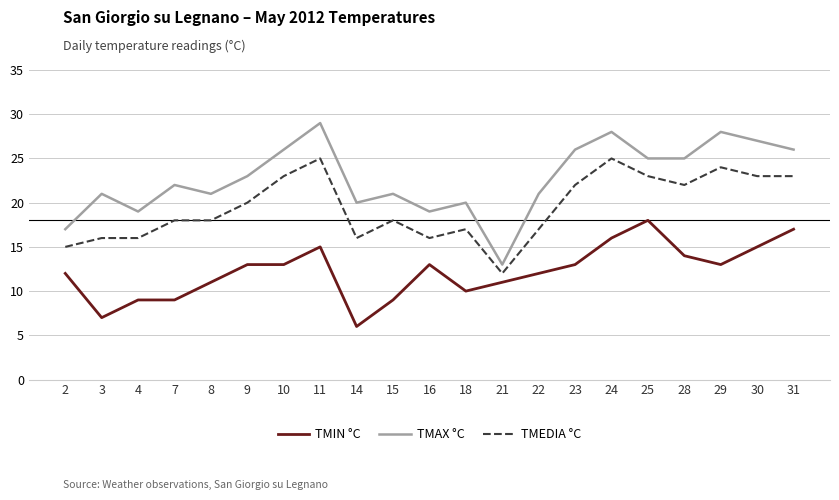

Is it true that TMIN °C equals 13 at 16?

True